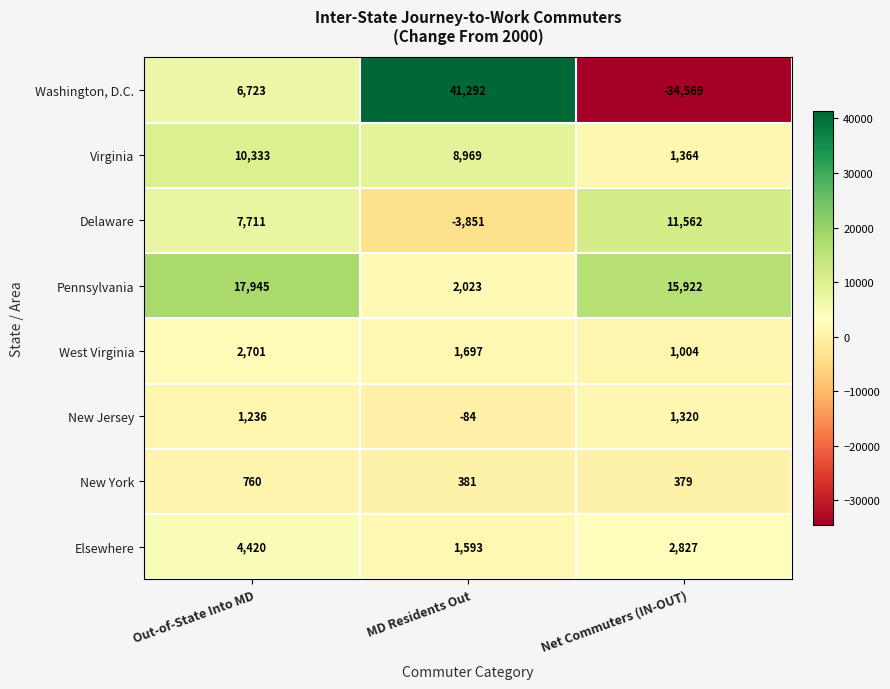

At MD Residents Out, list the series in order from largest to smallest.

Washington, D.C., Virginia, Pennsylvania, West Virginia, Elsewhere, New York, New Jersey, Delaware